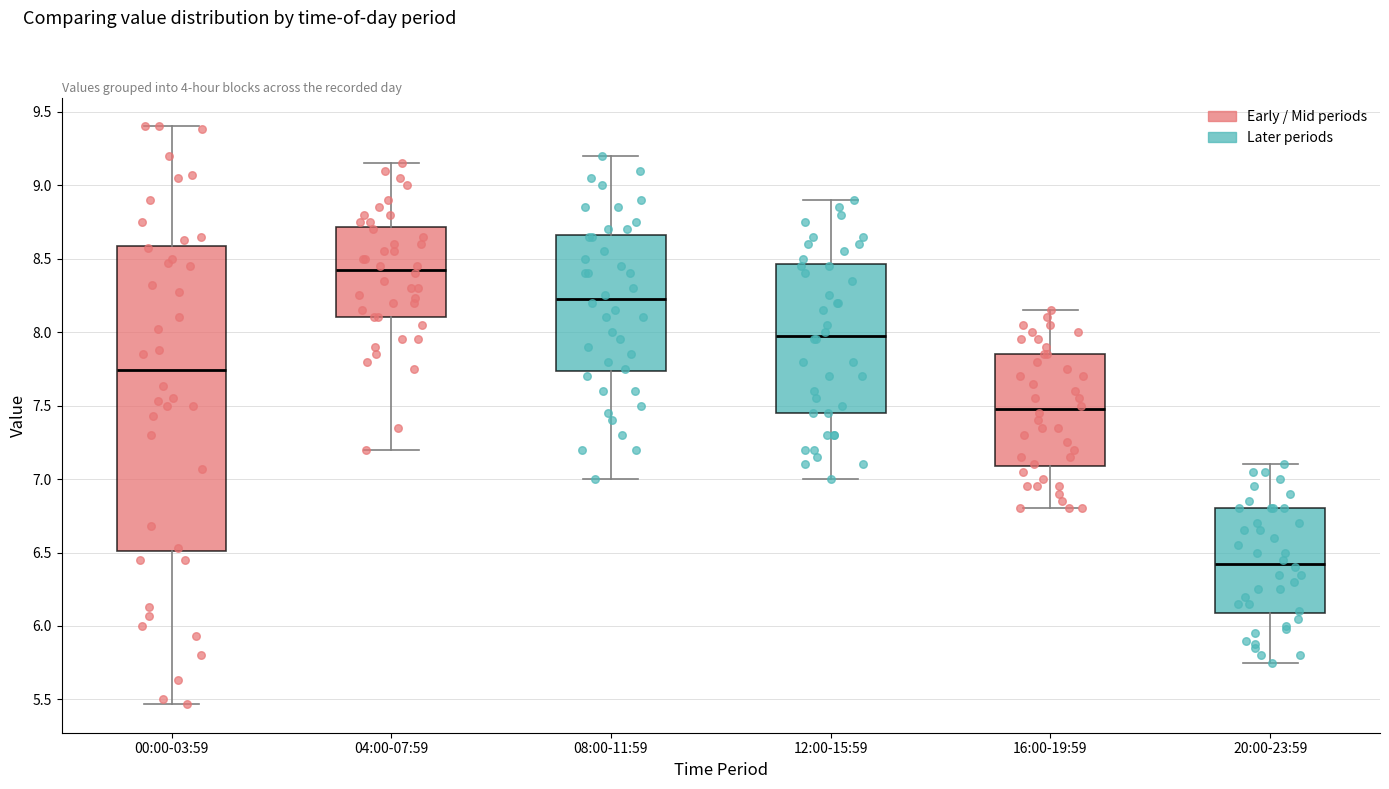

Which box has the highest median line?

04:00-07:59